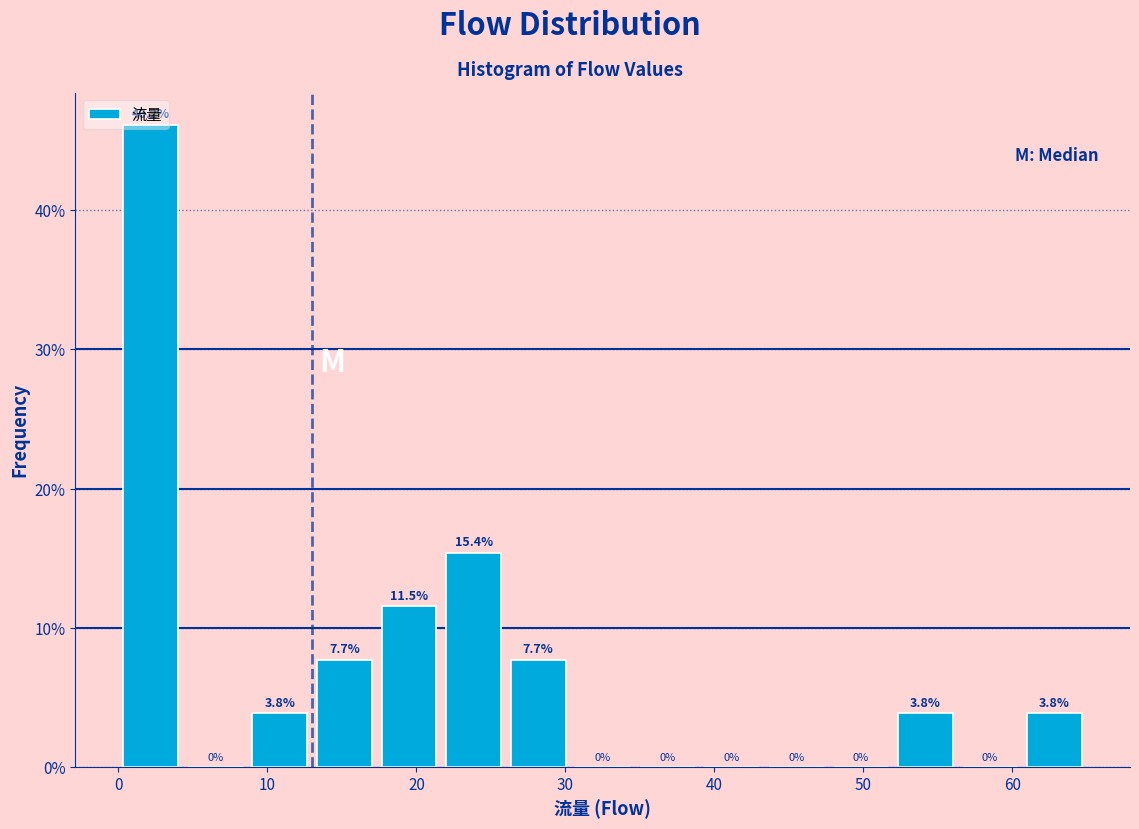

Reading left to right, transcribe this chart: for each bar, give the range it covers on the x-axis and its height. The bar edges are not printed on the chart, so give them approximately, as read against the axis.

0 to 4: 46.2
4 to 9: 0.0
9 to 13: 3.8
13 to 17: 7.7
17 to 22: 11.5
22 to 26: 15.4
26 to 30: 7.7
30 to 35: 0.0
35 to 39: 0.0
39 to 43: 0.0
43 to 48: 0.0
48 to 52: 0.0
52 to 56: 3.8
56 to 61: 0.0
61 to 65: 3.8